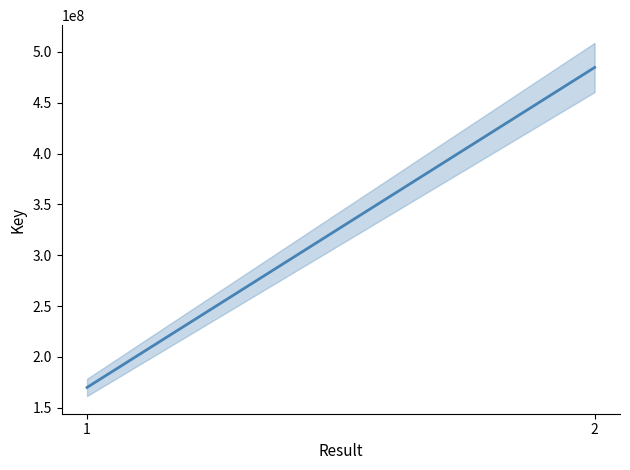

Reading left to right, transcribe all the data shown in this chart.

169950334	484785411